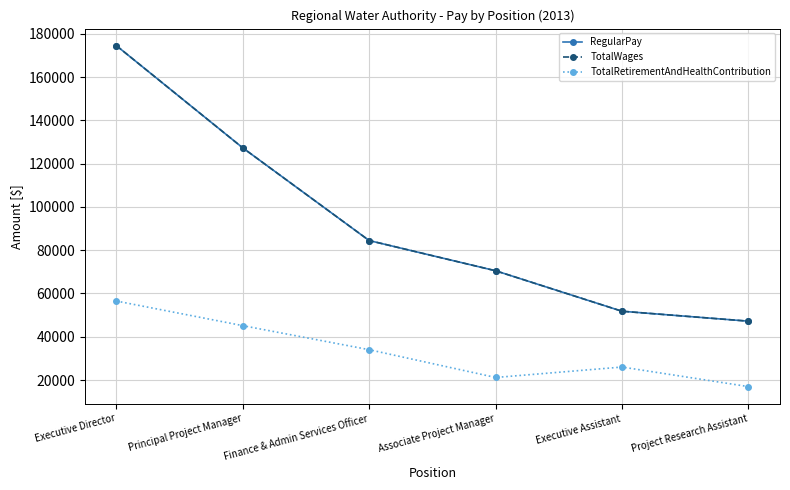

Which series has the widest spread of values?

RegularPay